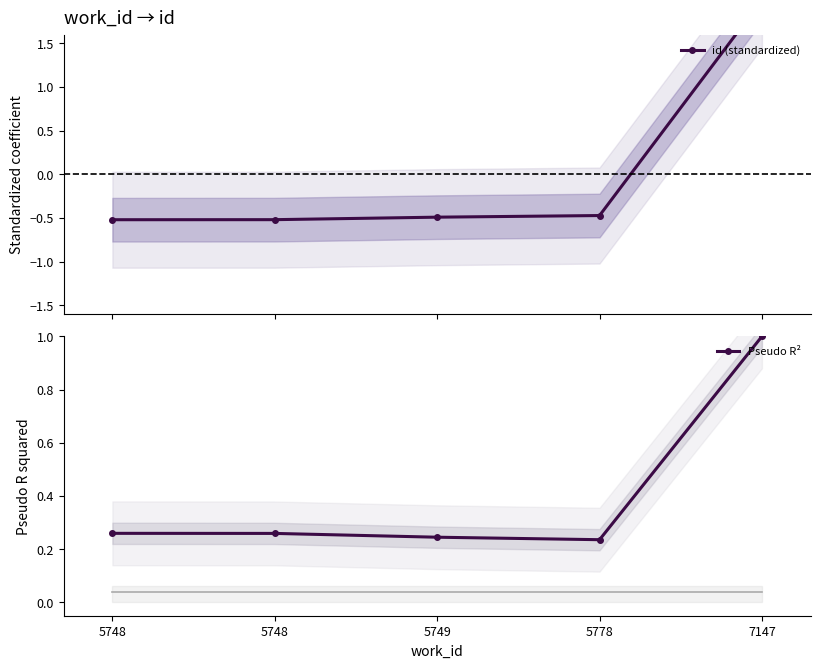

Between 5748 and 5749, which series saw the biggest shift?

id (standardized)